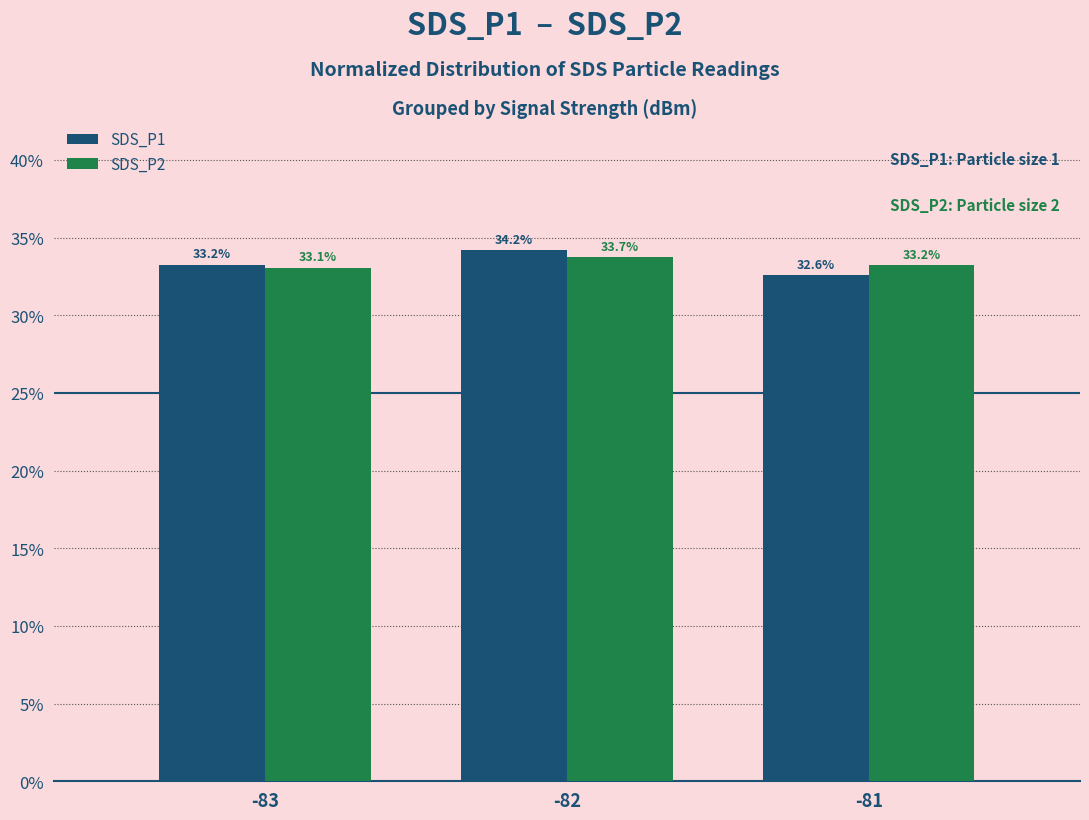

Reading left to right, list all the values displayed in this chart.

SDS_P1: 33.2	34.2	32.6
SDS_P2: 33.1	33.7	33.2